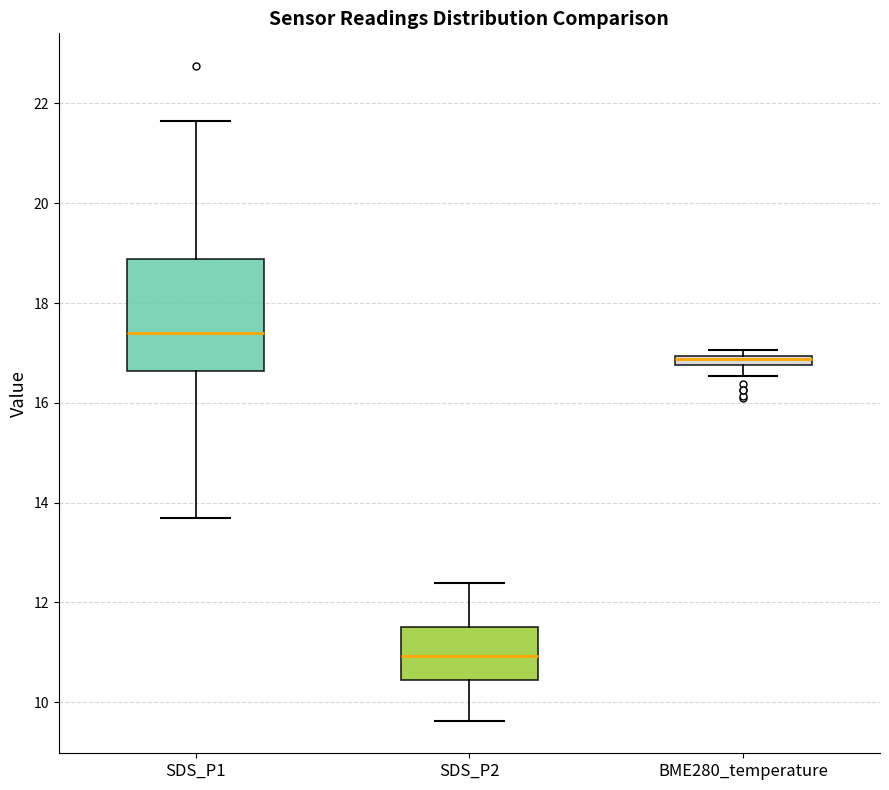

Where does the lower whisker of the box for SDS_P1 end on the y-axis? The values are not printed on the chart, so give them approximately, as read against the axis.

13.8